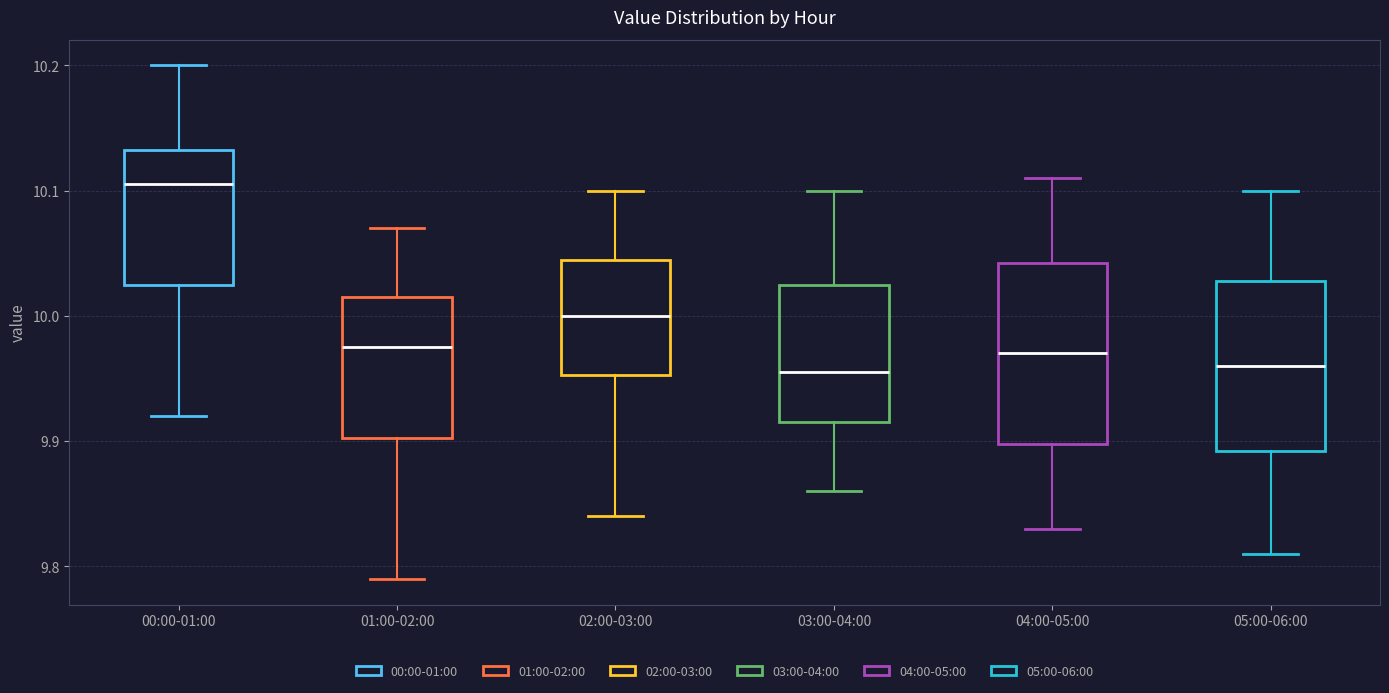

Reading left to right, read every box against the y-axis: the position of its median line, the range the box covers, and the ends of its whiskers. The values are not printed on the chart, so give them approximately, as read against the axis.

00:00-01:00: median 10.11, box 10.03 to 10.13, whiskers 9.92 to 10.20
01:00-02:00: median 9.98, box 9.90 to 10.02, whiskers 9.79 to 10.07
02:00-03:00: median 10.00, box 9.95 to 10.05, whiskers 9.84 to 10.10
03:00-04:00: median 9.96, box 9.92 to 10.03, whiskers 9.86 to 10.10
04:00-05:00: median 9.97, box 9.90 to 10.04, whiskers 9.83 to 10.11
05:00-06:00: median 9.96, box 9.89 to 10.03, whiskers 9.81 to 10.10